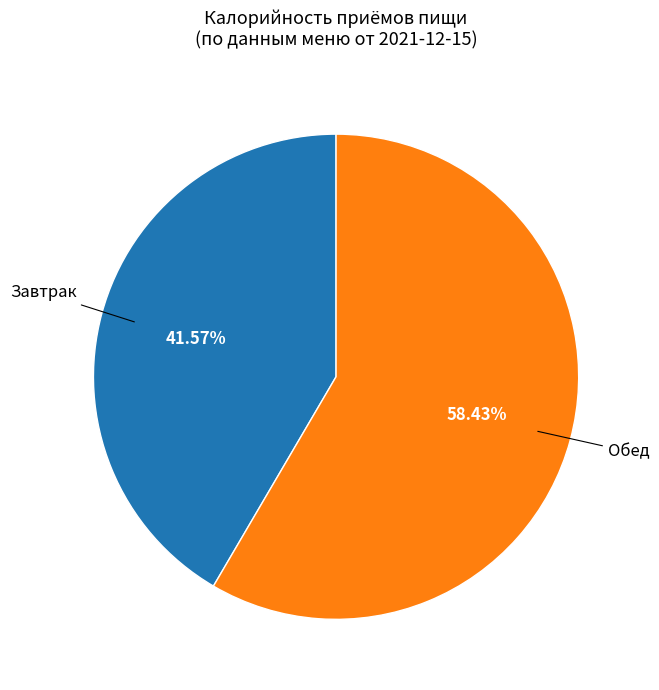

Is it true that Завтрак is 42% of the pie?

True